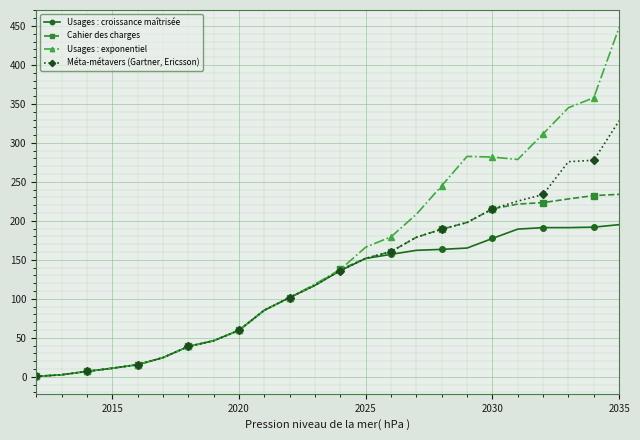

What is the maximum value for Cahier des charges?

234.0